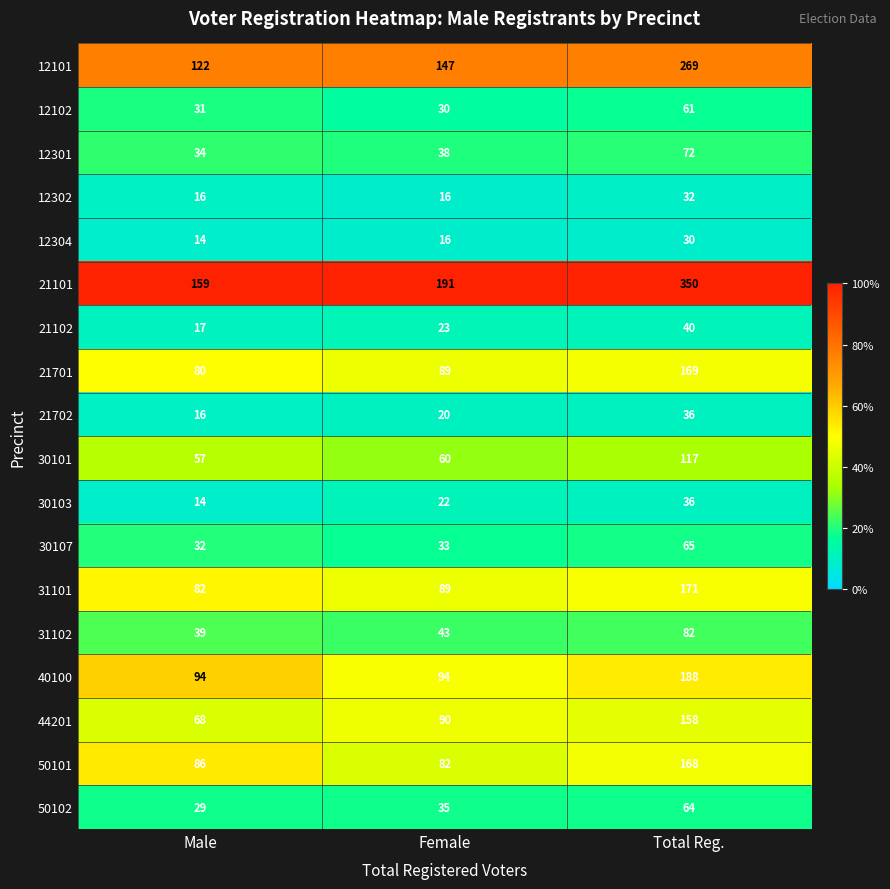

What is the difference between the 21102 values at Female and Male?

6